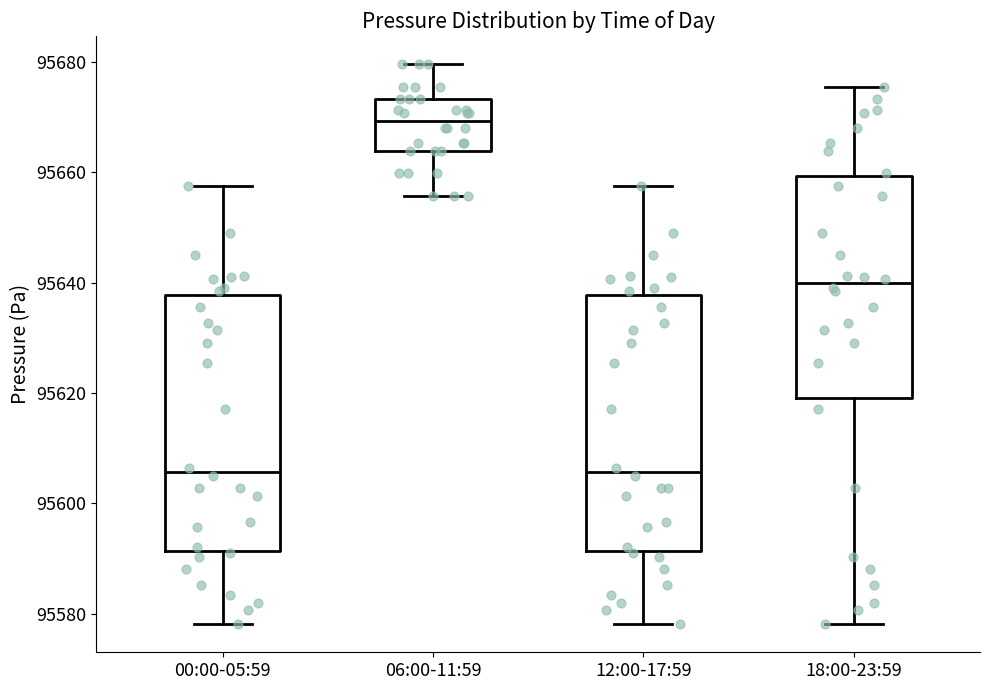

Reading left to right, read every box against the y-axis: the position of its median line, the range the box covers, and the ends of its whiskers. The values are not printed on the chart, so give them approximately, as read against the axis.

00:00-05:59: median 95606, box 95592 to 95638, whiskers 95578 to 95658
06:00-11:59: median 95670, box 95664 to 95674, whiskers 95656 to 95680
12:00-17:59: median 95606, box 95592 to 95638, whiskers 95578 to 95658
18:00-23:59: median 95640, box 95620 to 95660, whiskers 95578 to 95676